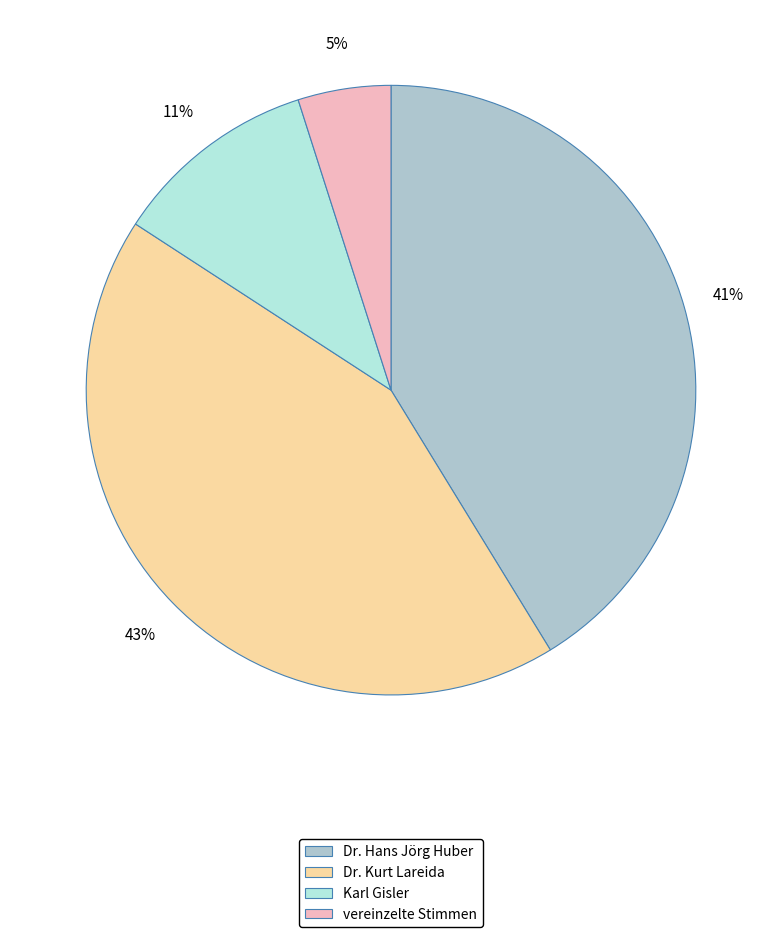

Between vereinzelte Stimmen and Dr. Hans Jörg Huber, which is larger?

Dr. Hans Jörg Huber